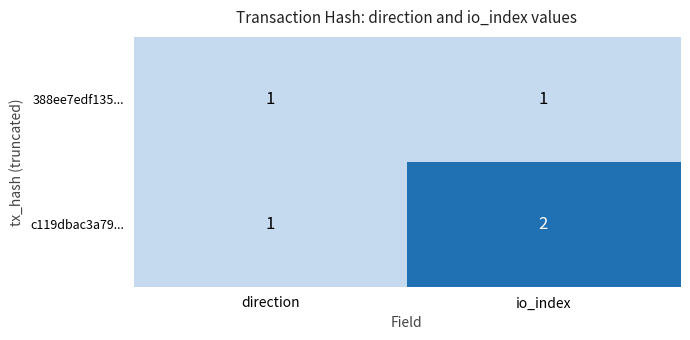

What is the total value across all series at io_index?

3